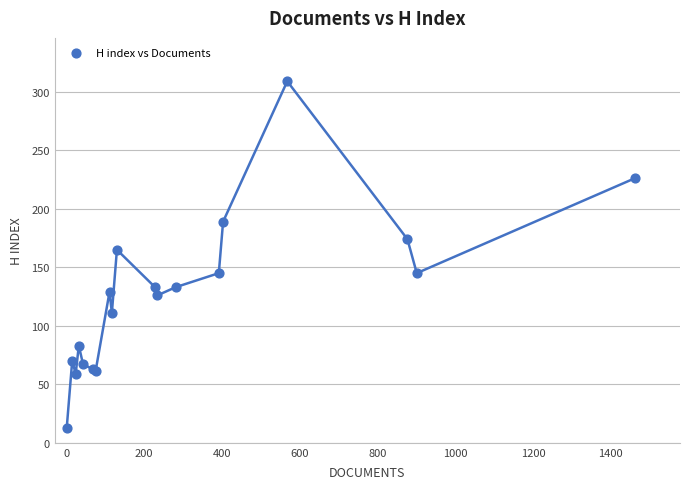

What Y value in the scatter plot is closest to 161?

165